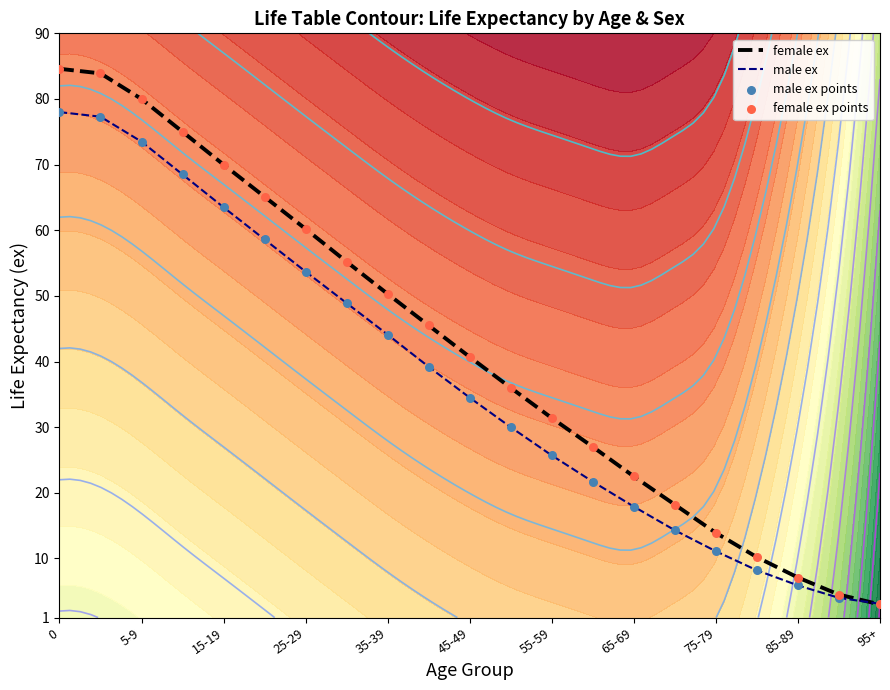

The value of male ex at 55-59 is 43.4. True or false?

False